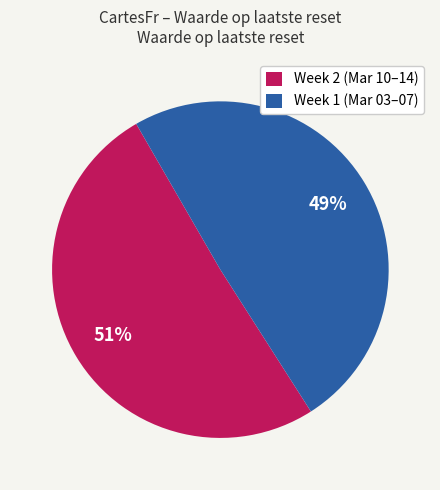

To the nearest percent, what is the combined percentage of Week 2 (Mar 10–14) and Week 1 (Mar 03–07)?

100%